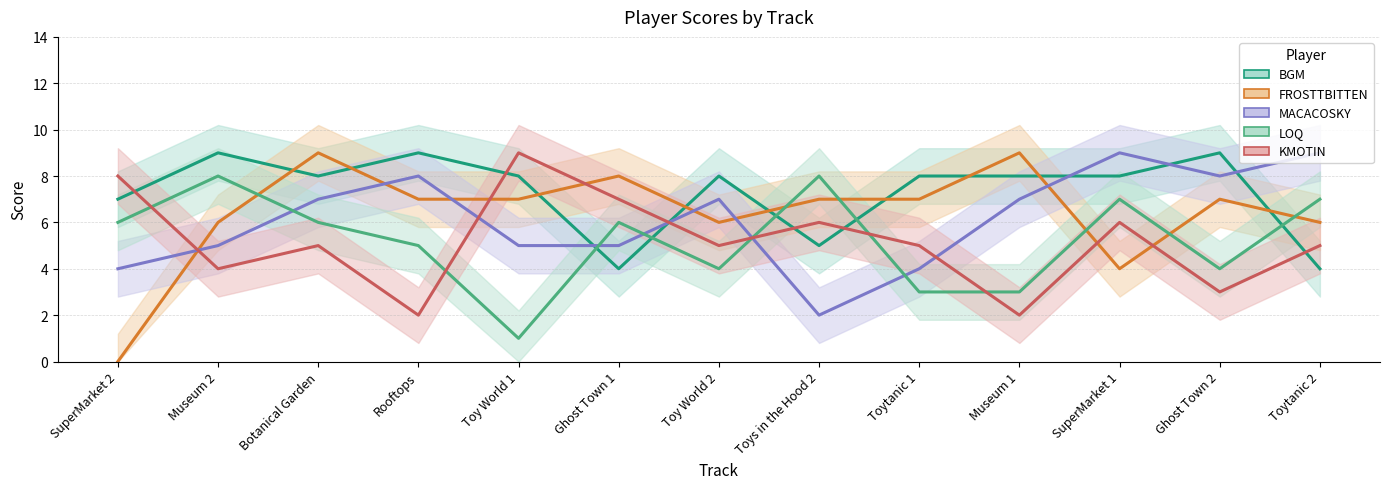

The LOQ series shows 10 at Botanical Garden. True or false?

False